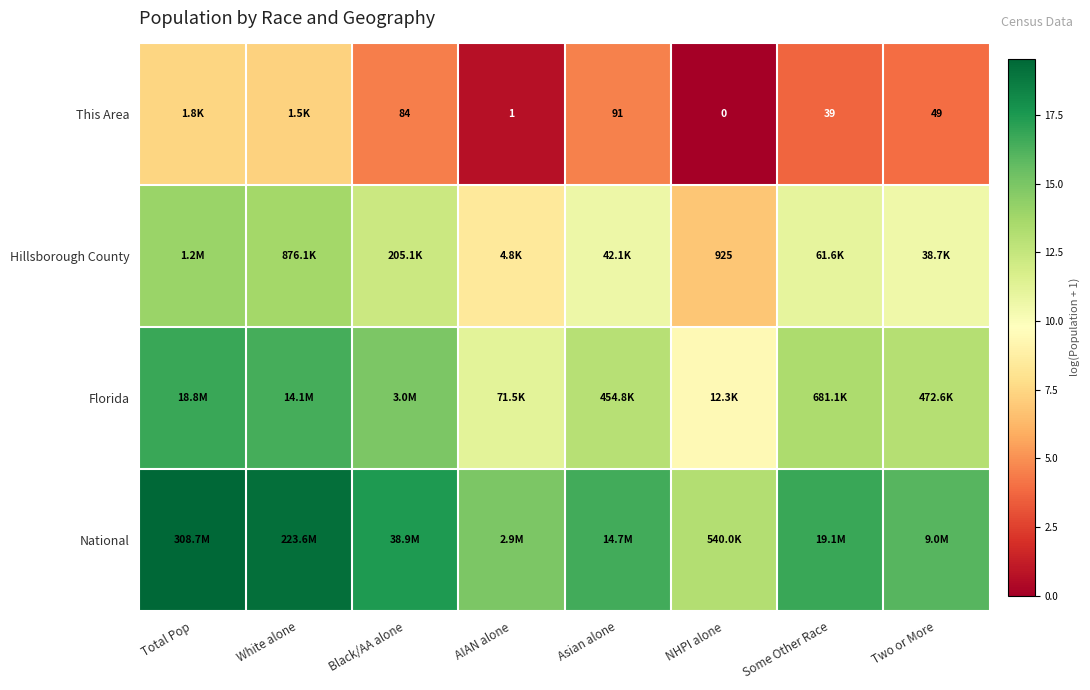

How many values in the This Area series exceed 4?

4